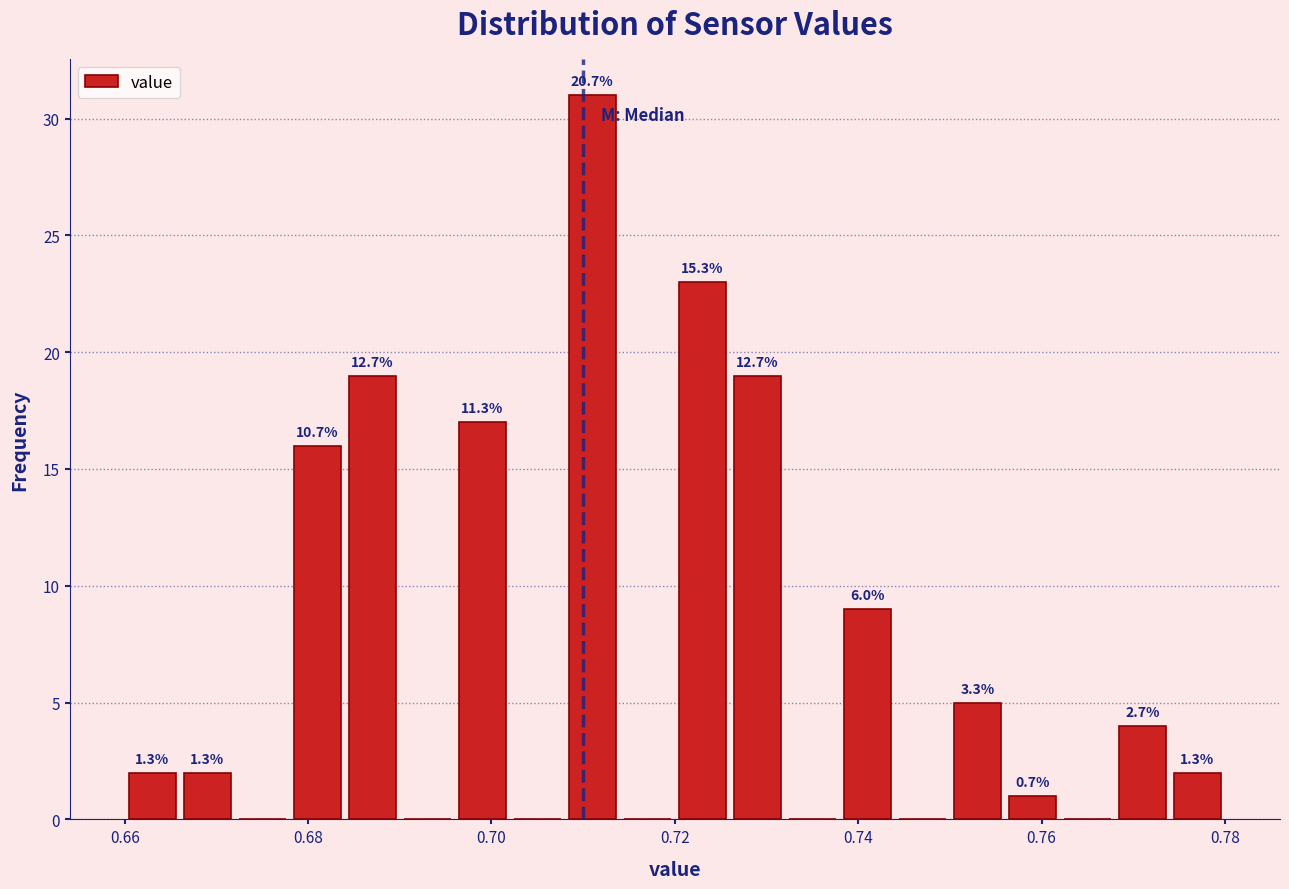

Read against the x-axis, roughly where is the centre of the tallest bar?

0.712